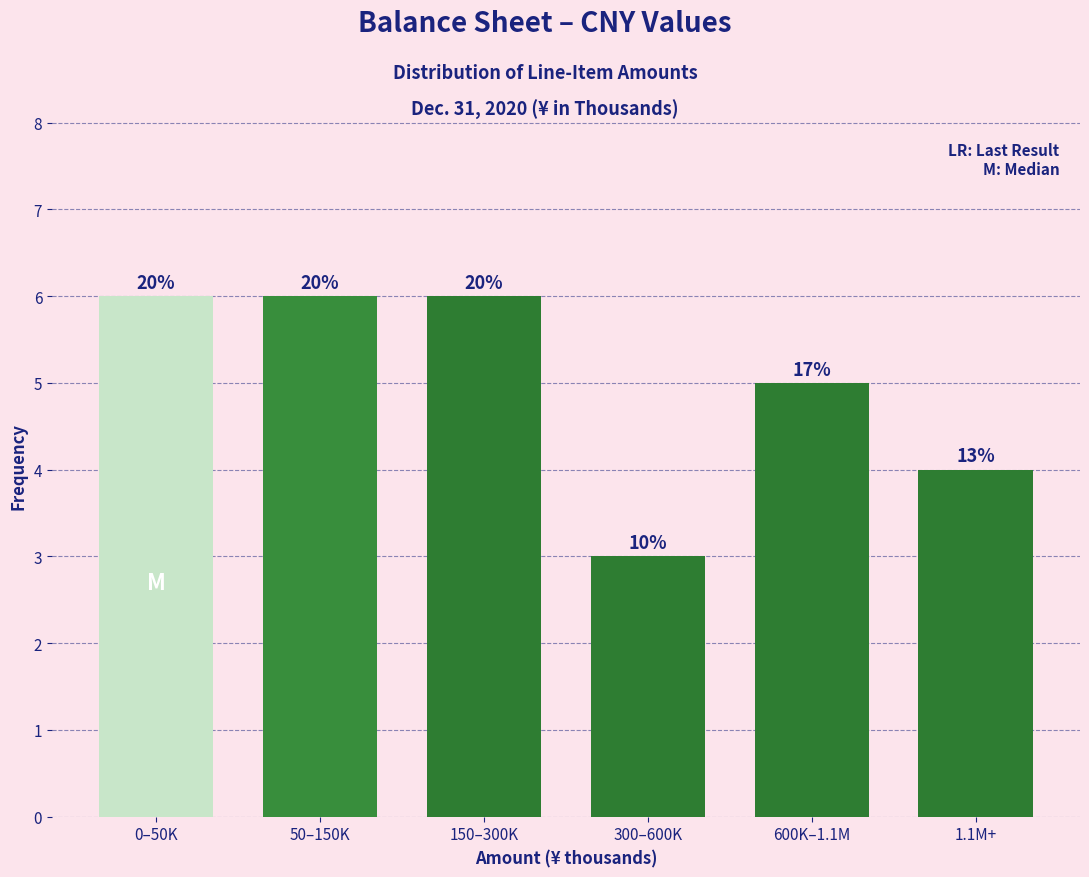

How many bars are there in total?

6